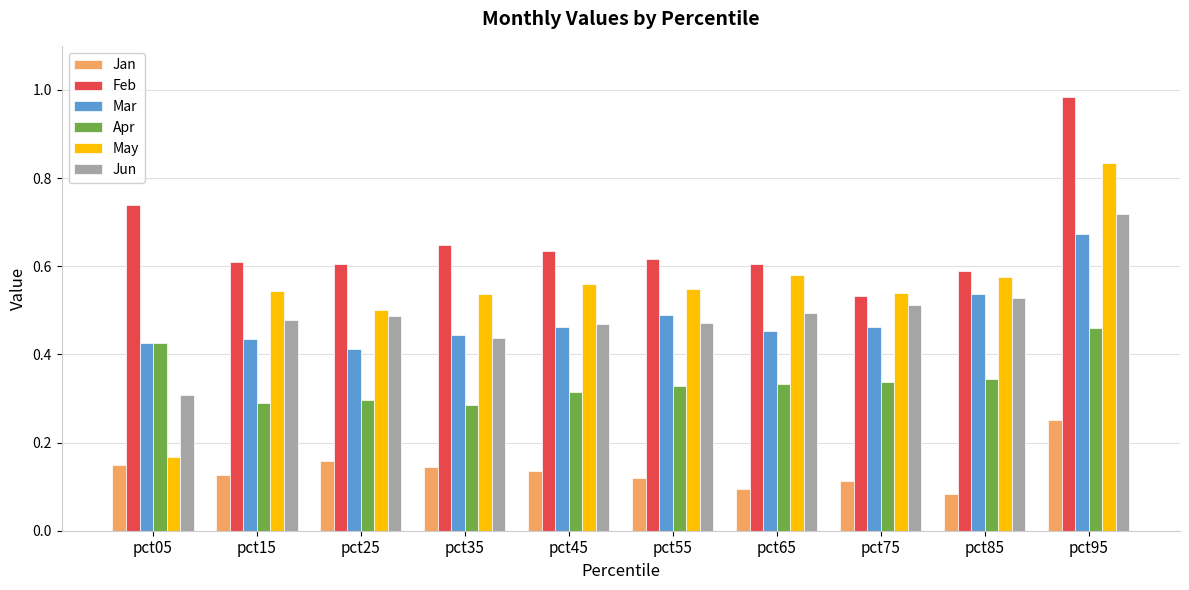

Which series changed the most between pct45 and pct95?

Feb